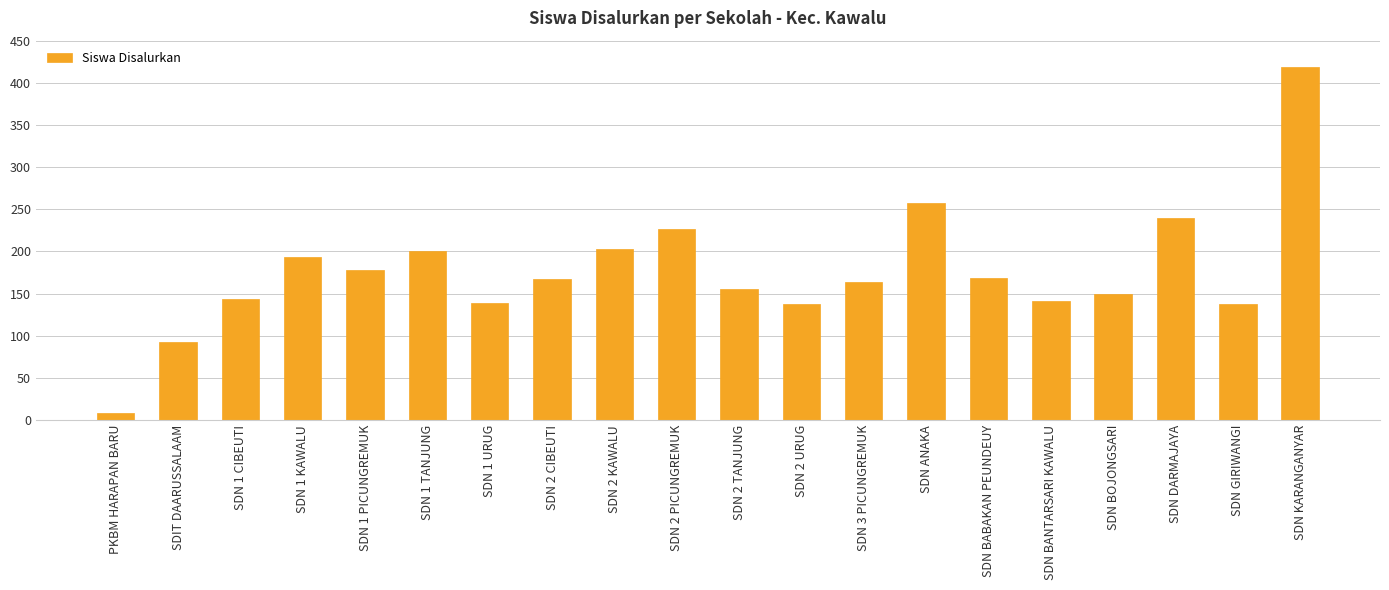

What is the difference between the second highest and minimum values?

250